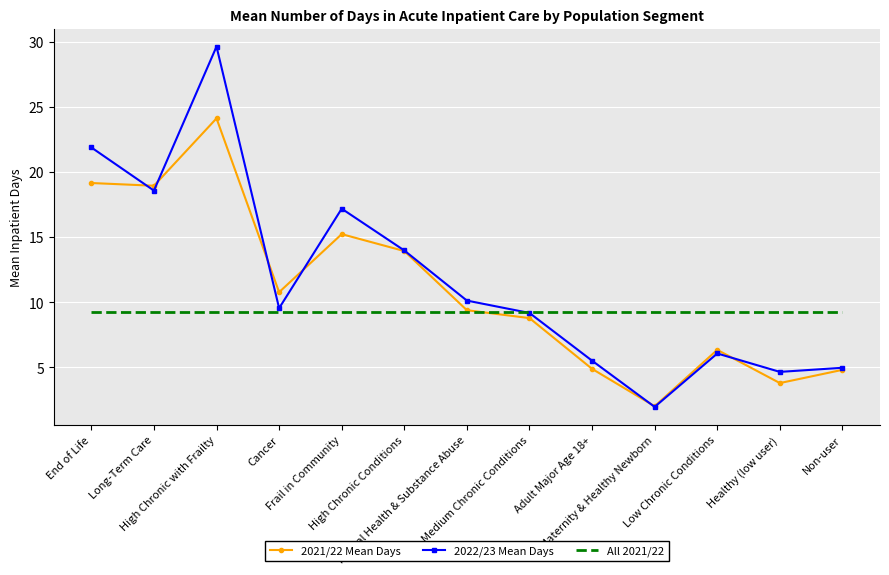

What is the difference between the 2021/22 Mean Days values at Cancer and Healthy (low user)?

7.0